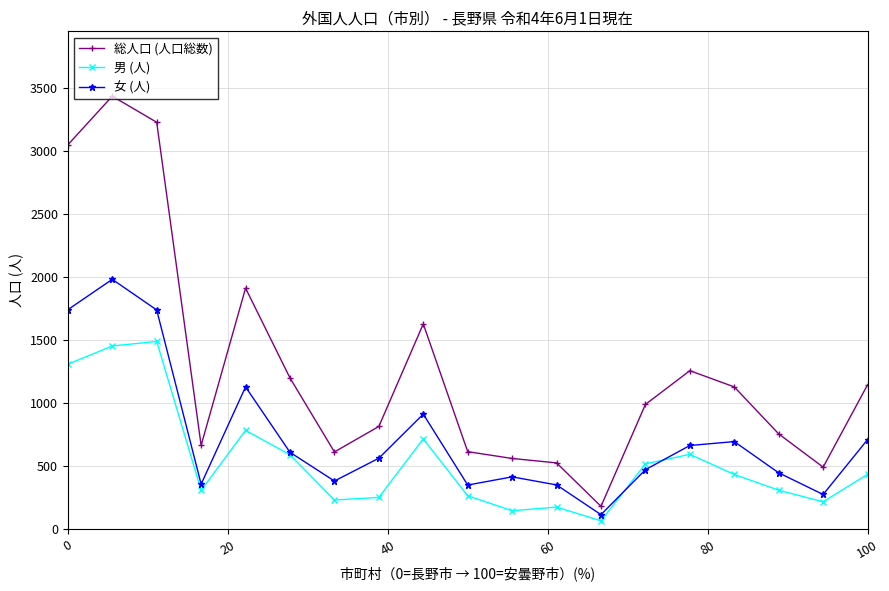

How many lines are shown in the chart?

3